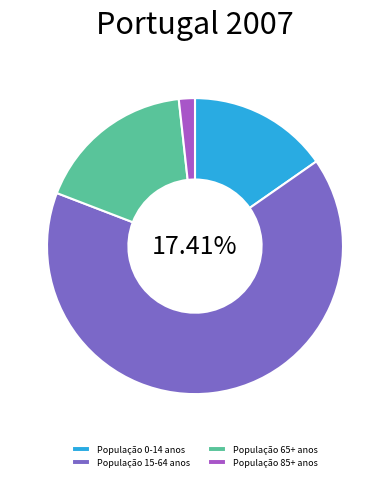

To the nearest percent, what percentage of the pie is População 0-14 anos?

15%